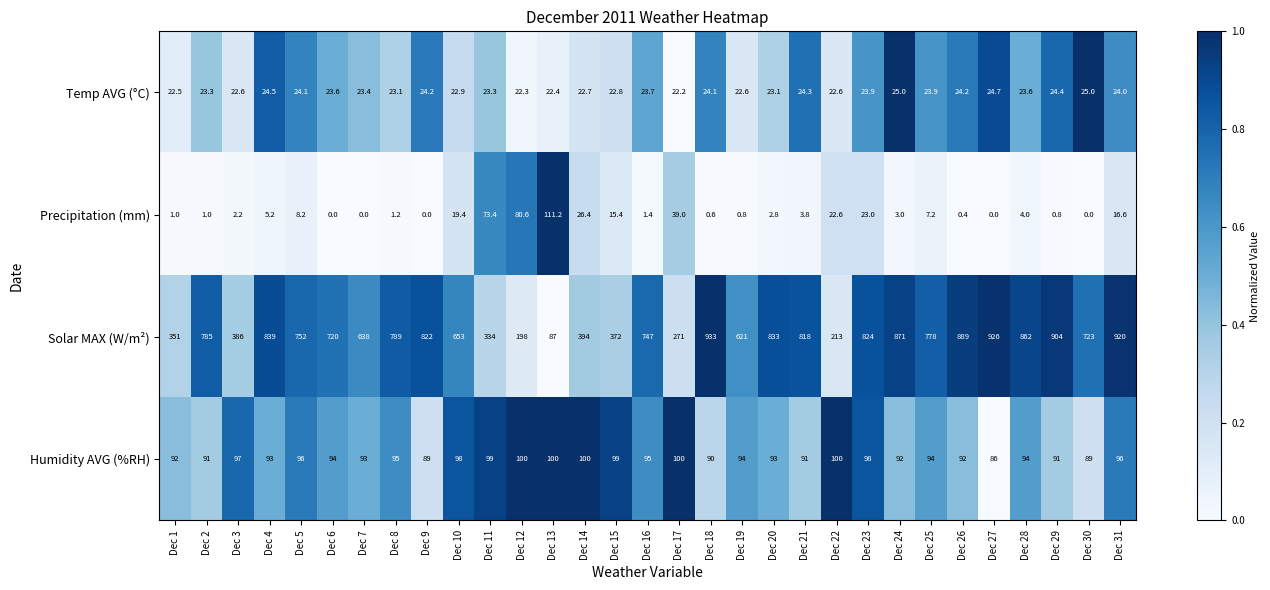

Is it true that Humidity AVG (%RH) equals 95.0 at Dec 8?

True